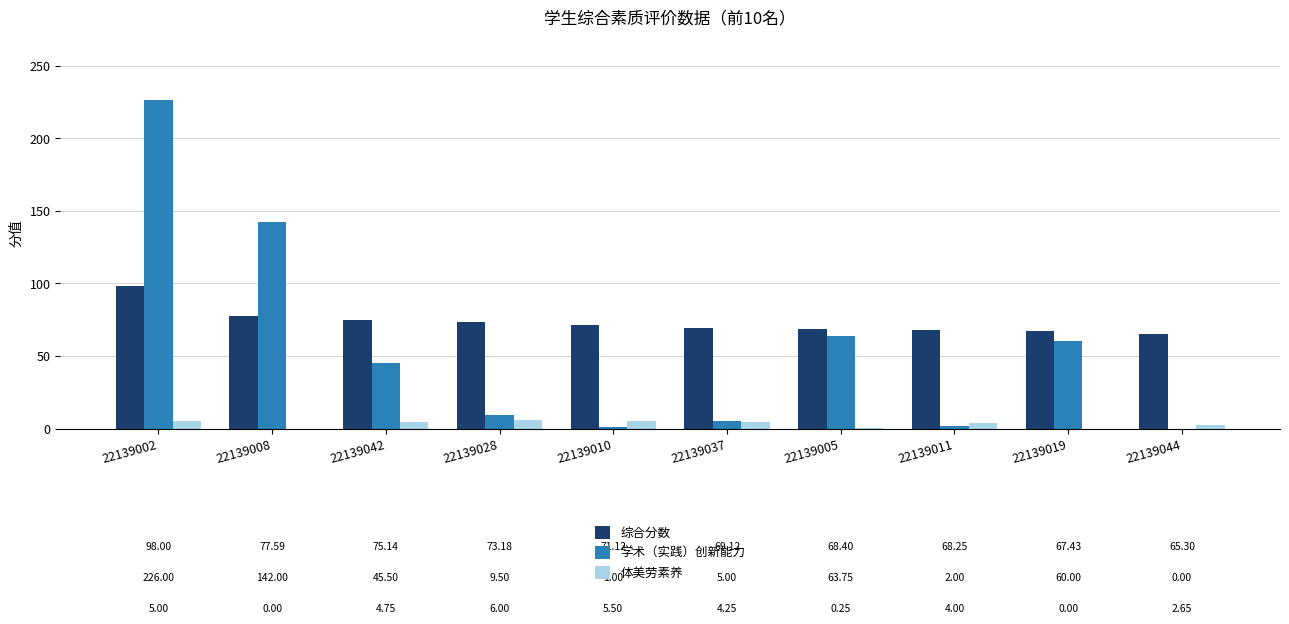

What is the total value across all series at 22139019?

127.4